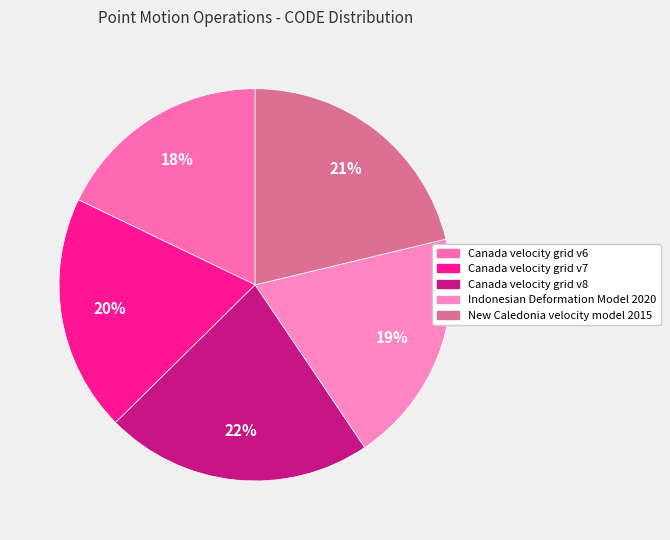

True or false: Canada velocity grid v8 accounts for 22% of the total.

True